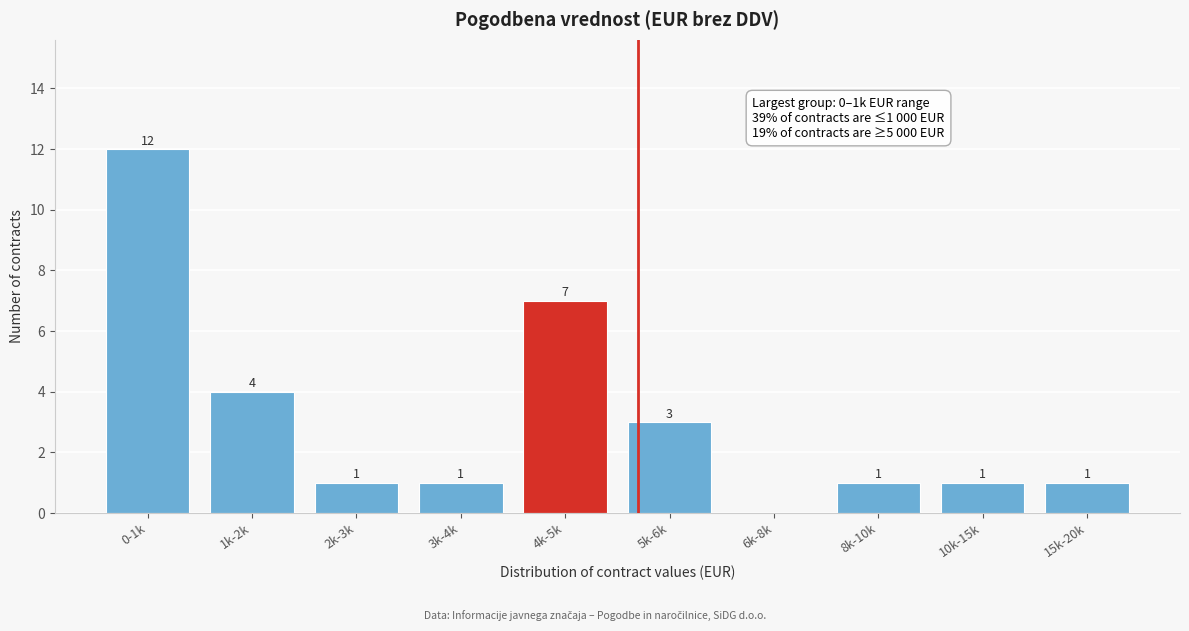

Reading right to left, extract all data points from this chart.

15k-20k=1	10k-15k=1	8k-10k=1	6k-8k=0	5k-6k=3	4k-5k=7	3k-4k=1	2k-3k=1	1k-2k=4	0-1k=12